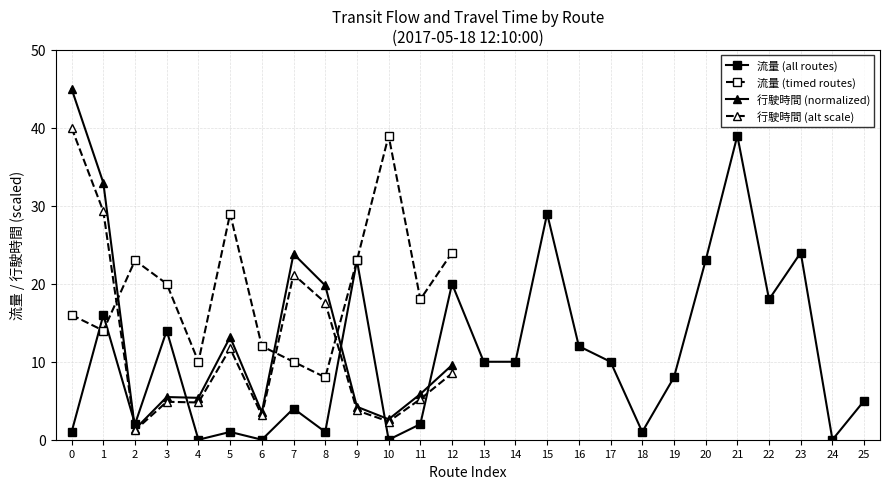

Is the value of 流量 (positive) at 6 greater than the value of 行駛時間 (positive) at 9?

Yes